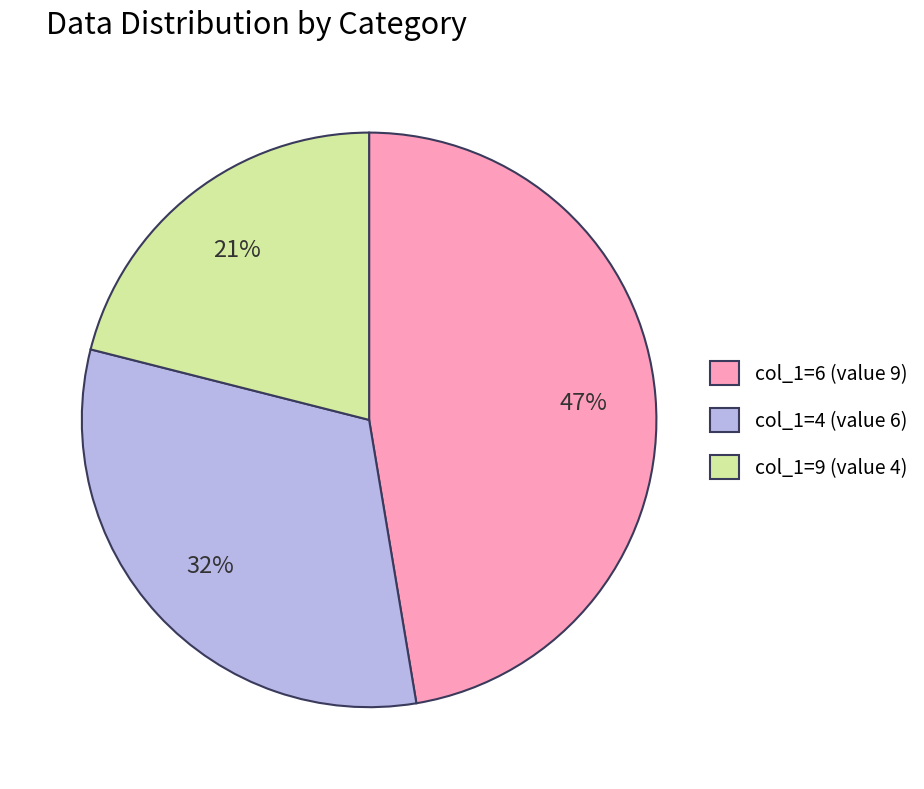

Which slice is the smallest?

col_1=9 (value 4)